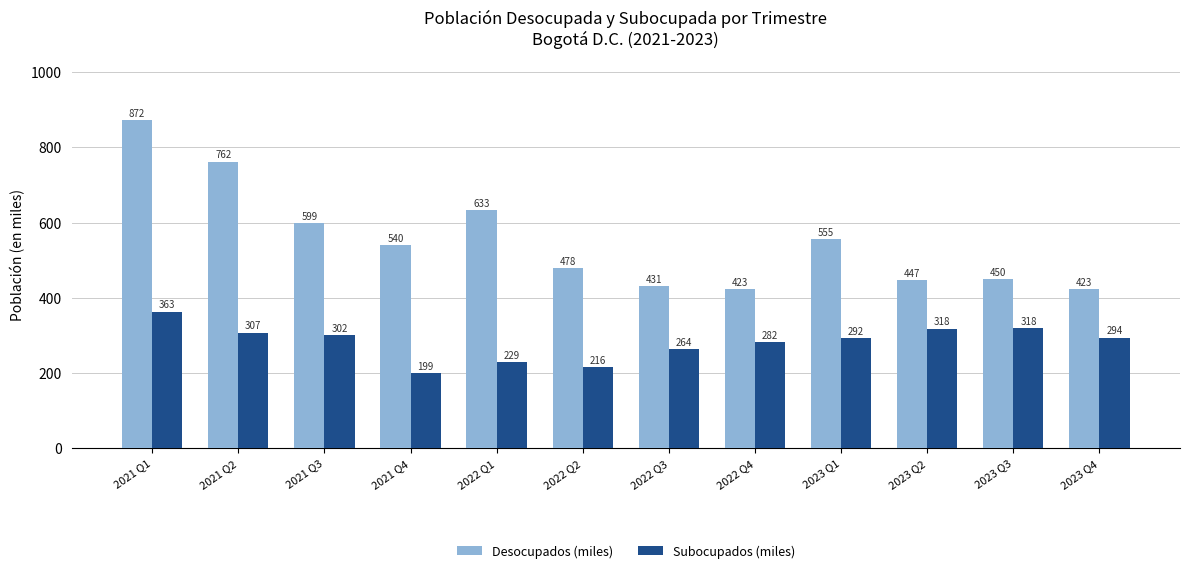

The Desocupados (miles) series shows 555.4 at 2023 Q1. True or false?

True